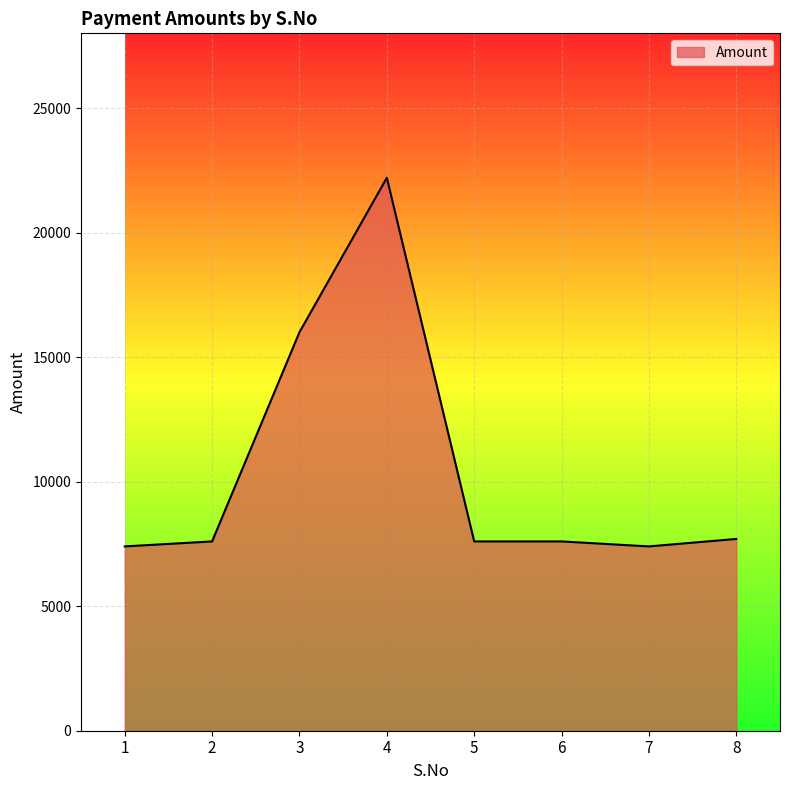

What is the ratio of the value at 4 to the value at 3?

1.4